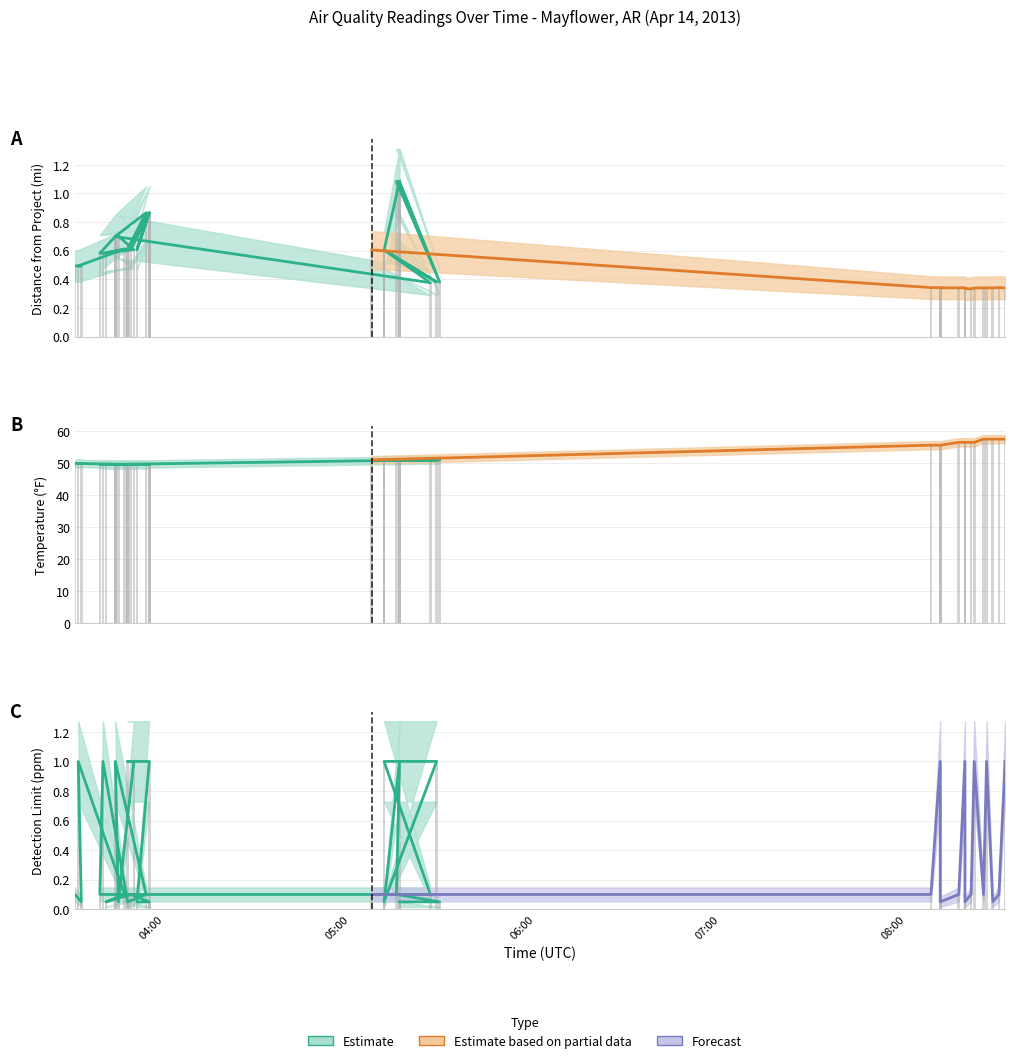

The weather_temp_f series shows 70.9 at 2013-04-14 03:44. True or false?

False